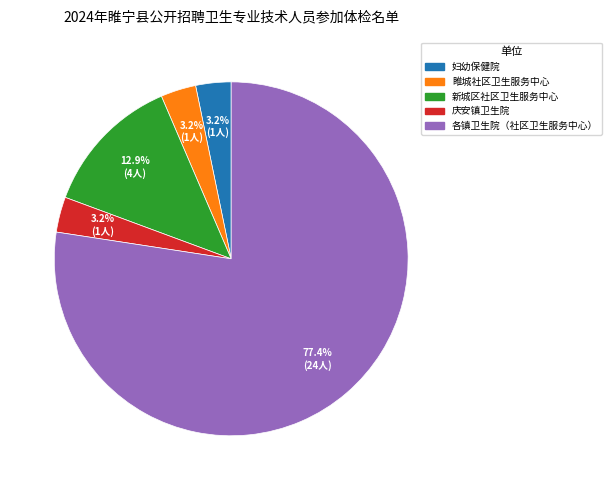

Does any single category account for the majority?

Yes